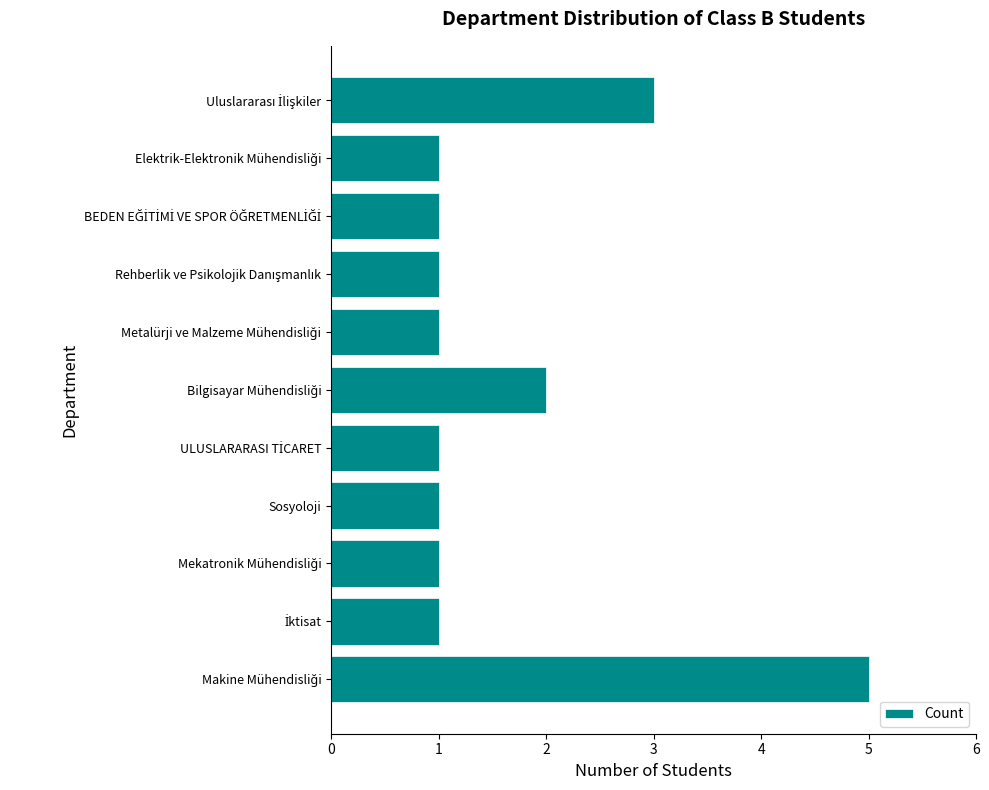

Reading bottom to top, extract all data points from this chart.

5	1	1	1	1	2	1	1	1	1	3